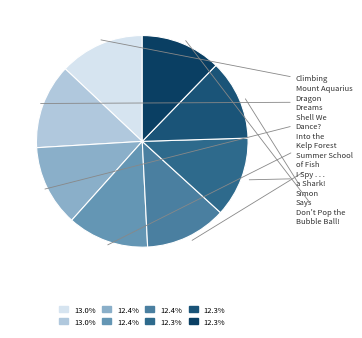

How many slices are in this pie chart?

8